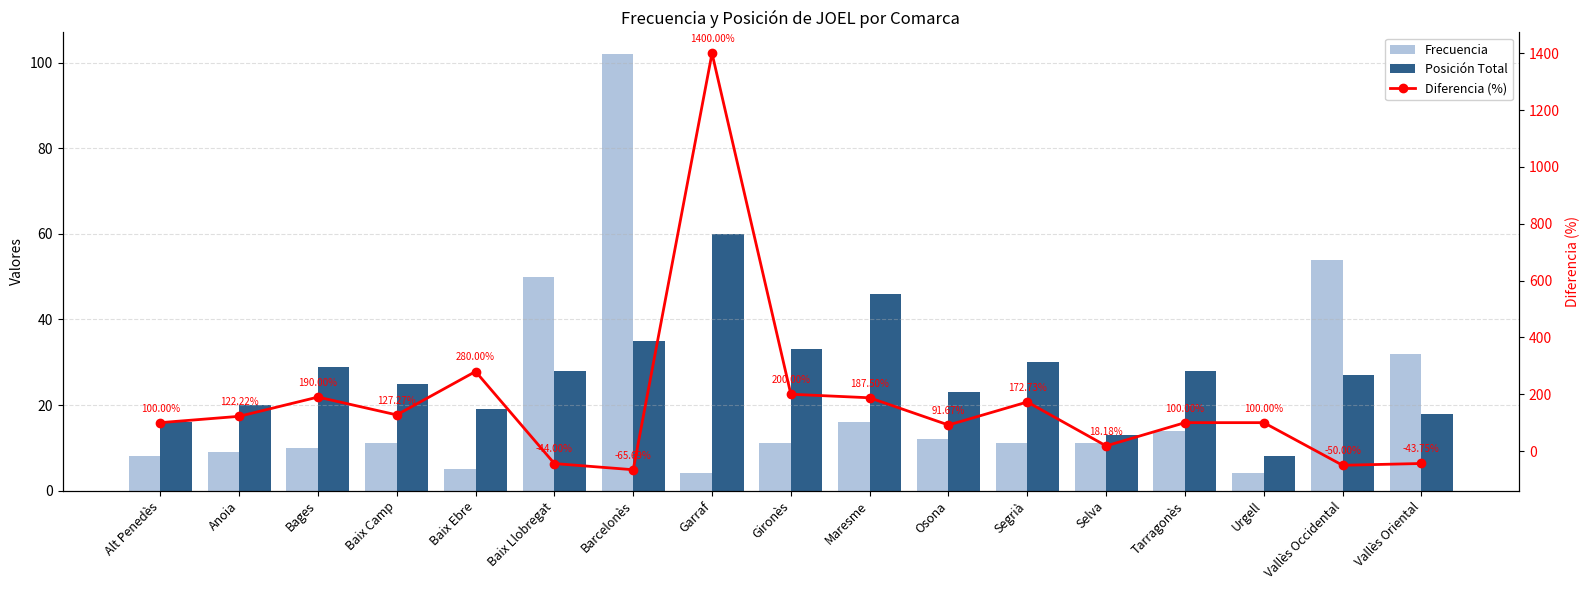

The value of Posición Total at Anoia is 20.0. True or false?

True